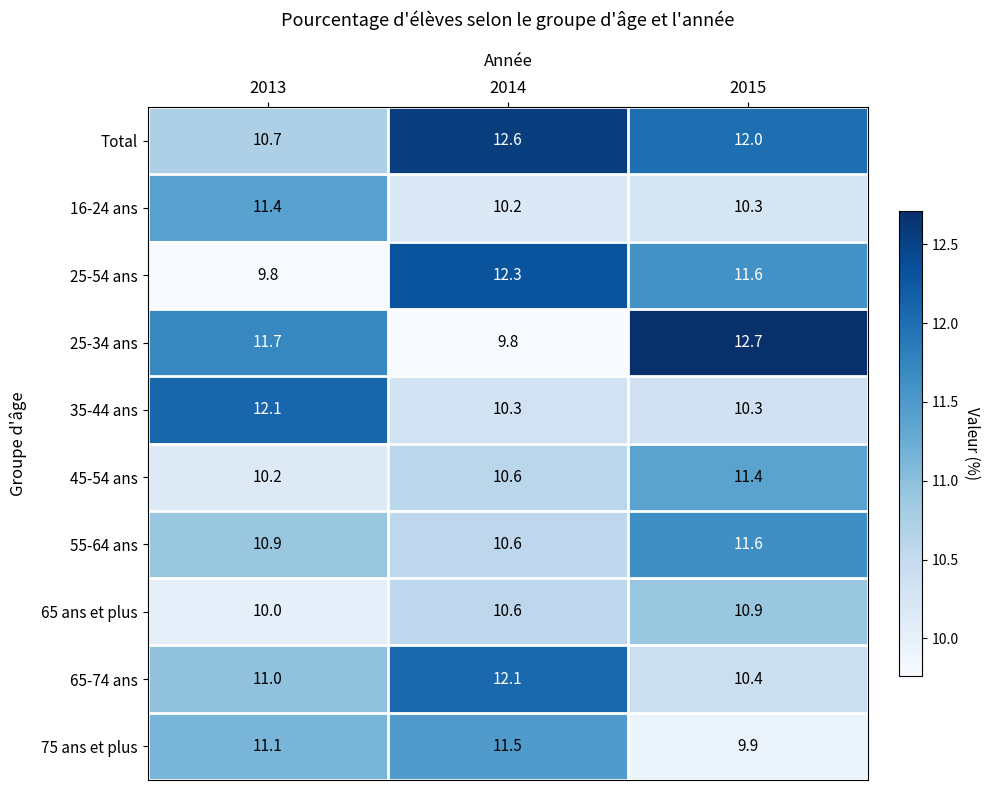

Read the 25-34 ans value at 2015.

12.7